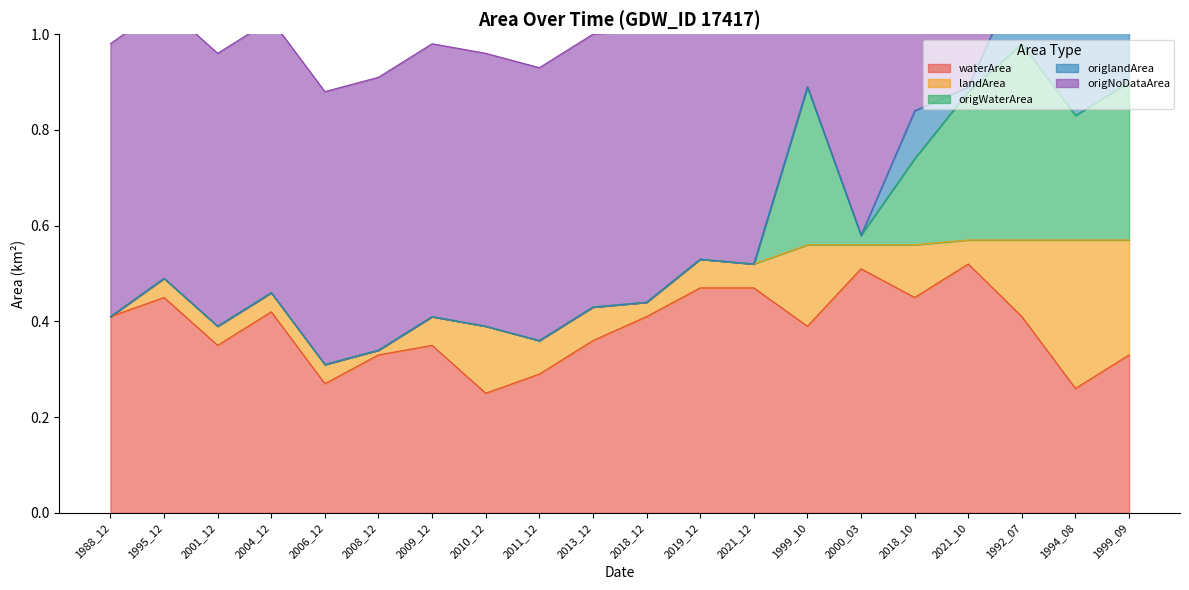

What is the label of the 1st point from the left?

1988_12